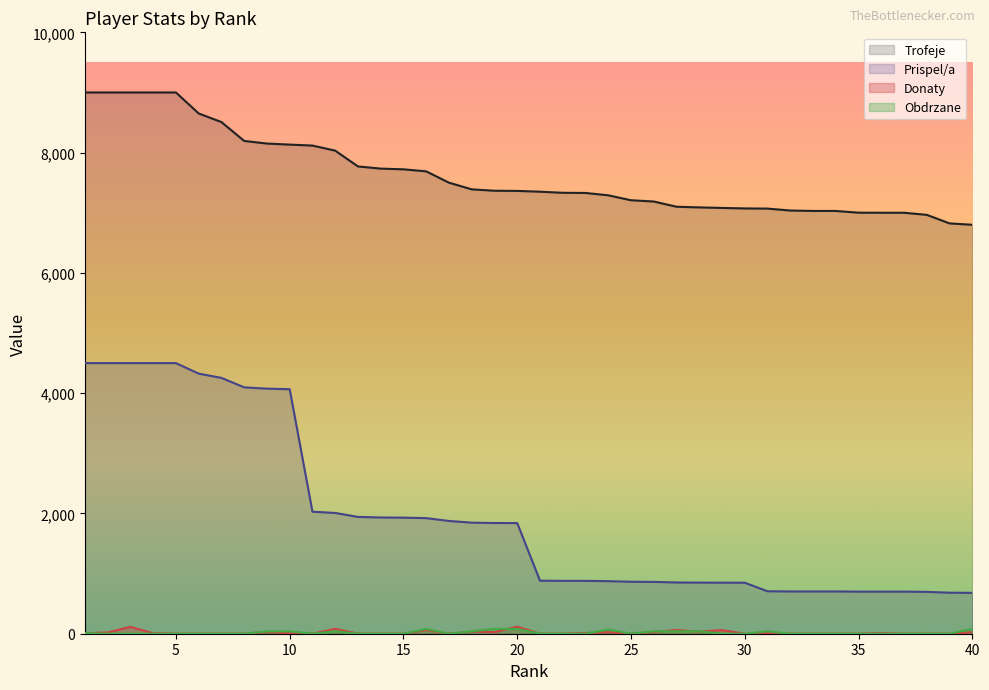

The Trofeje series shows 8151 at 9. True or false?

True